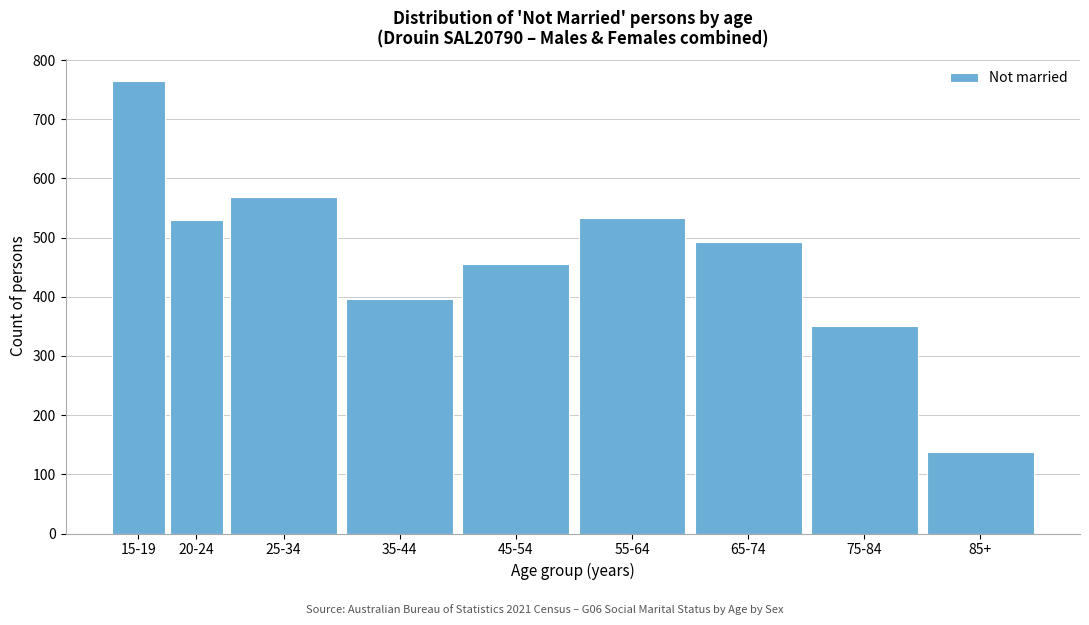

Reading left to right, list all the values displayed in this chart.

15-19=764	20-24=529	25-34=569	35-44=396	45-54=455	55-64=533	65-74=493	75-84=350	85+=137